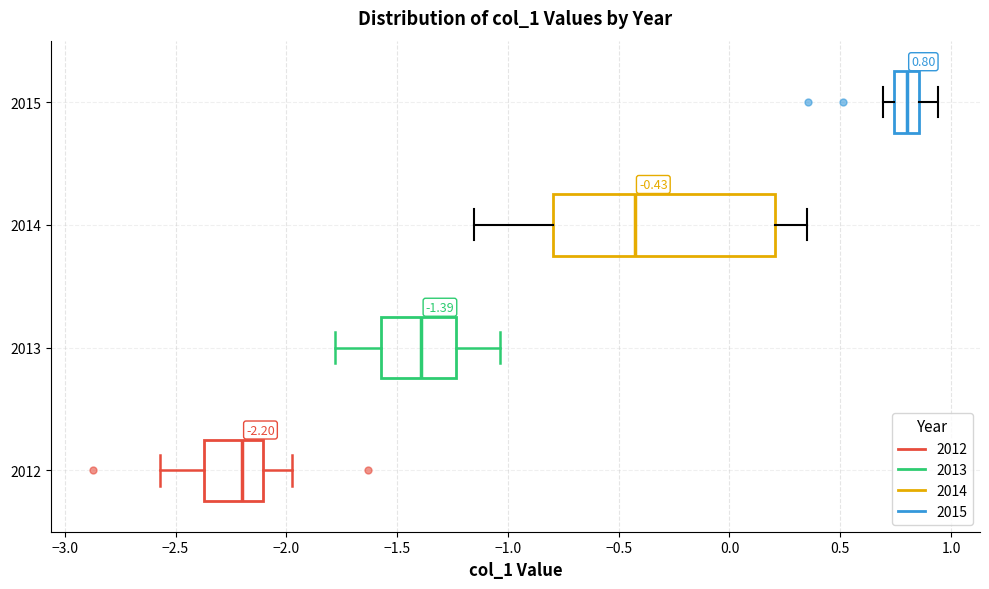

Which box is the widest, from its left edge to its right edge?

2014